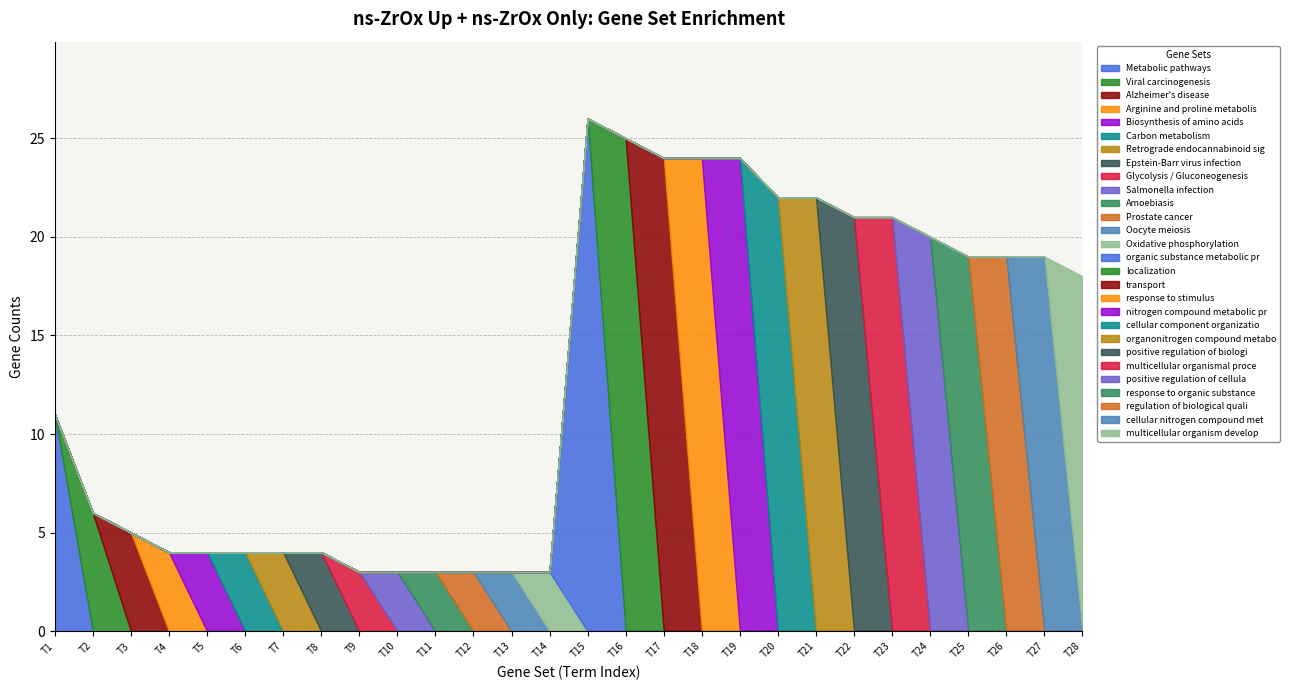

What is the approximate value at Metabolic pathways?

11